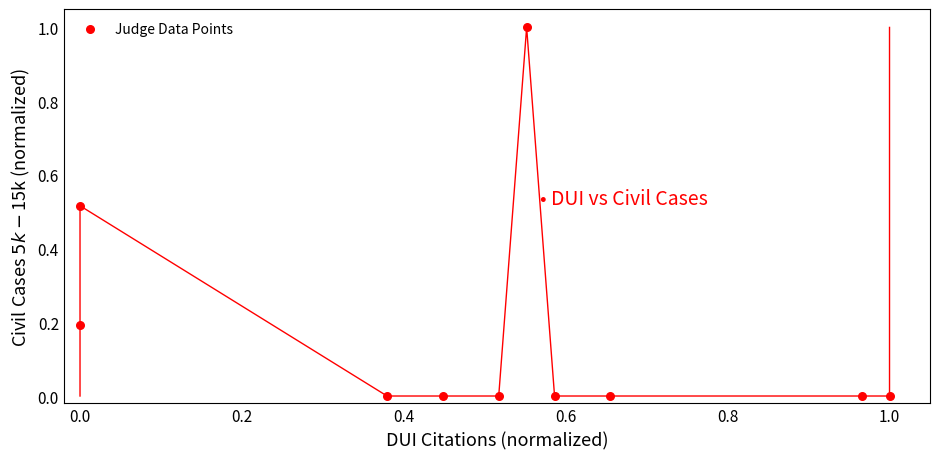

What is the range of Y values (max minus min)?

1.0